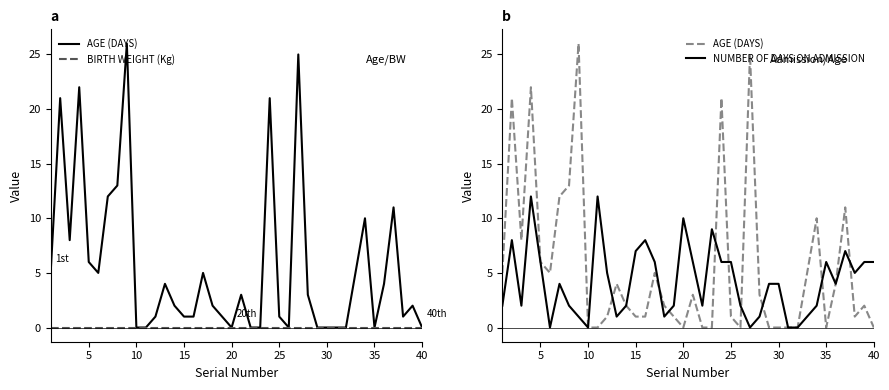

True or false: NUMBER OF DAYS ON ADMISSION and AGE (DAYS) intersect in this chart.

True